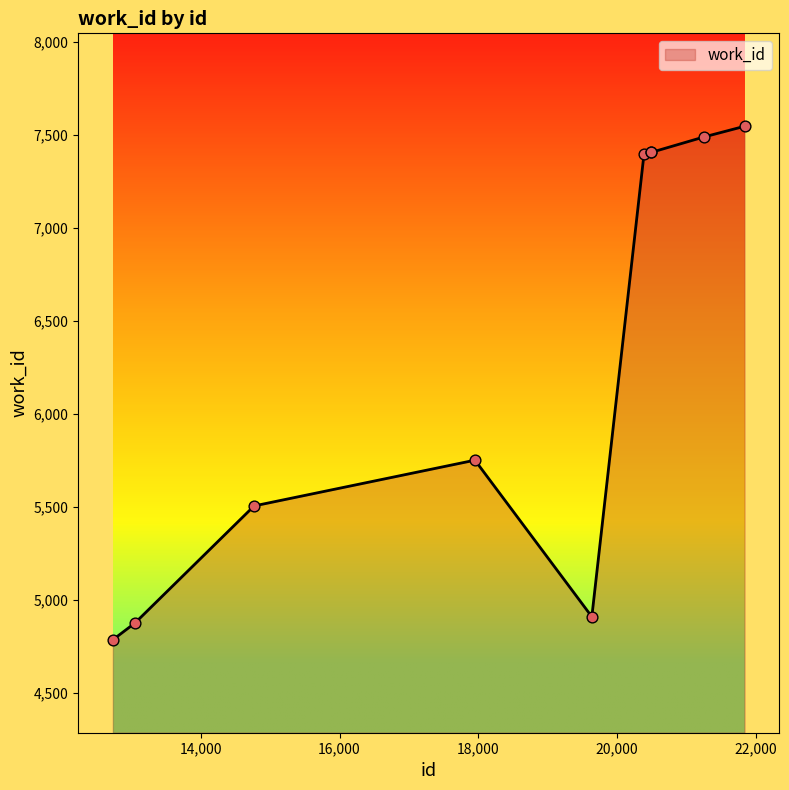

What is the maximum value shown in the chart?

7547